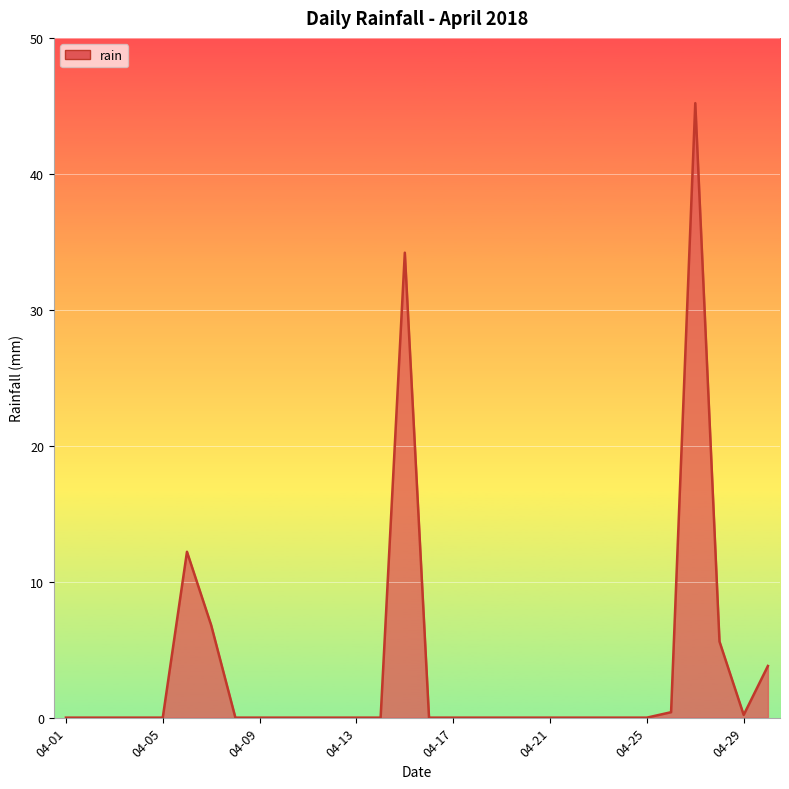

What is the greatest value displayed?

45.2